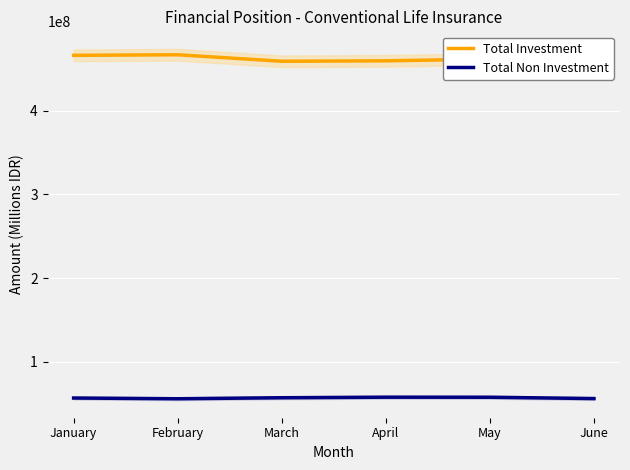

What is the value of the Total Investment point at the 6th from the left?

453056111.4